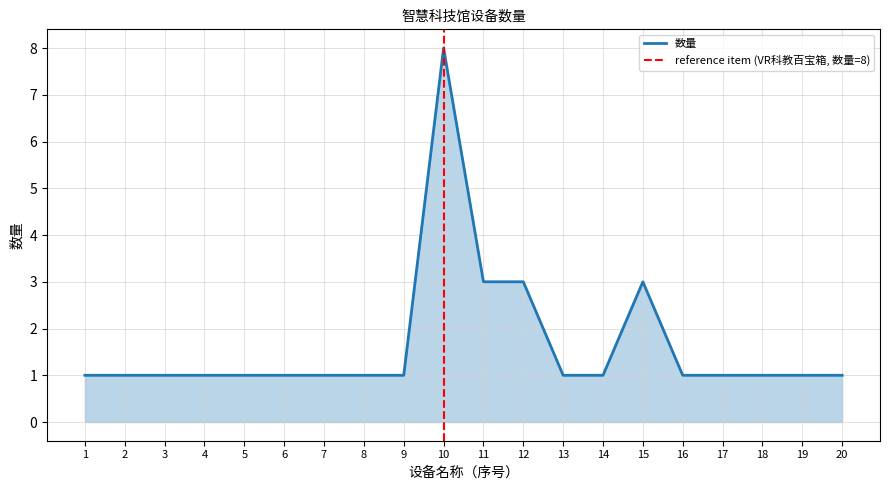

The value of 数量 at 2 is 0. True or false?

False